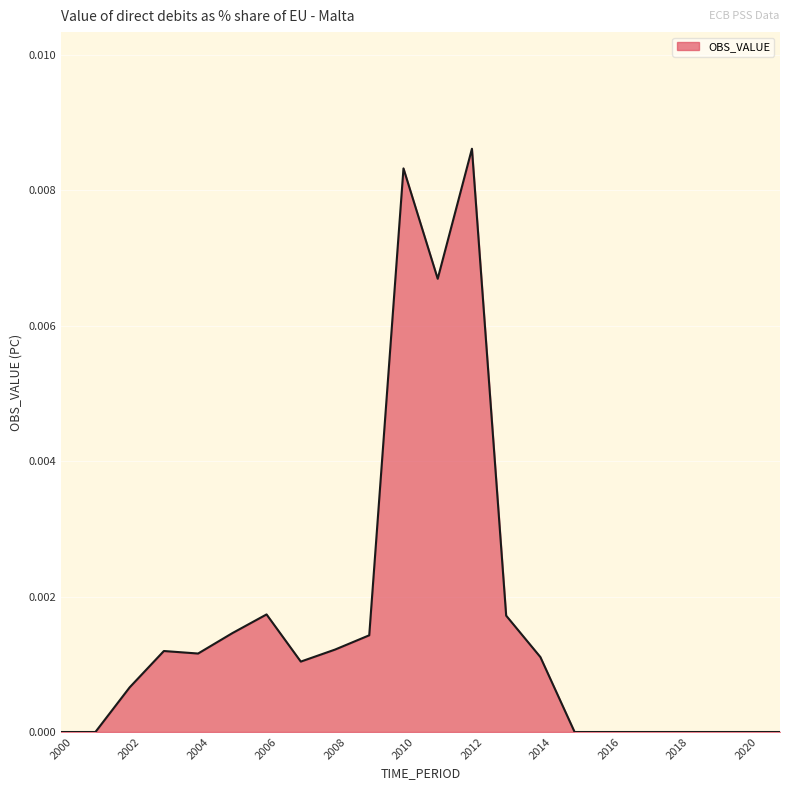

True or false: the data shows 0.0 at 2000.

True